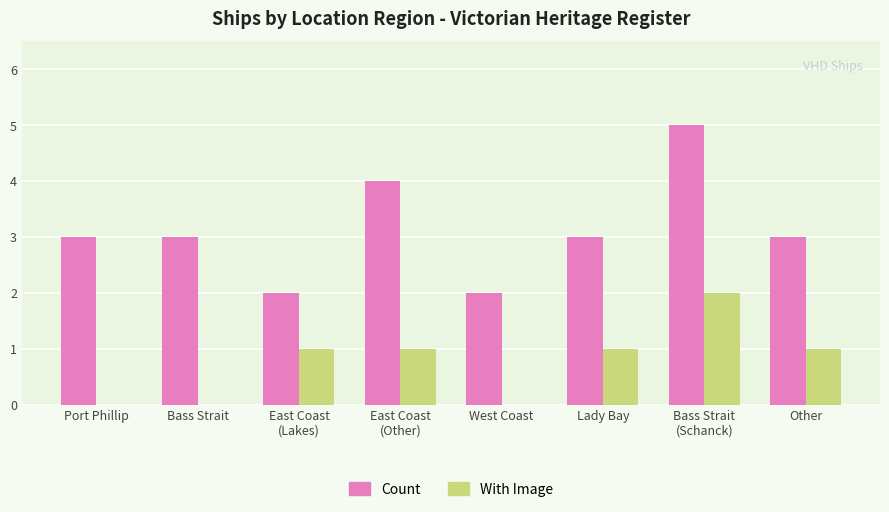

What is the total value across all series at Bass Strait
(Schanck)?

7